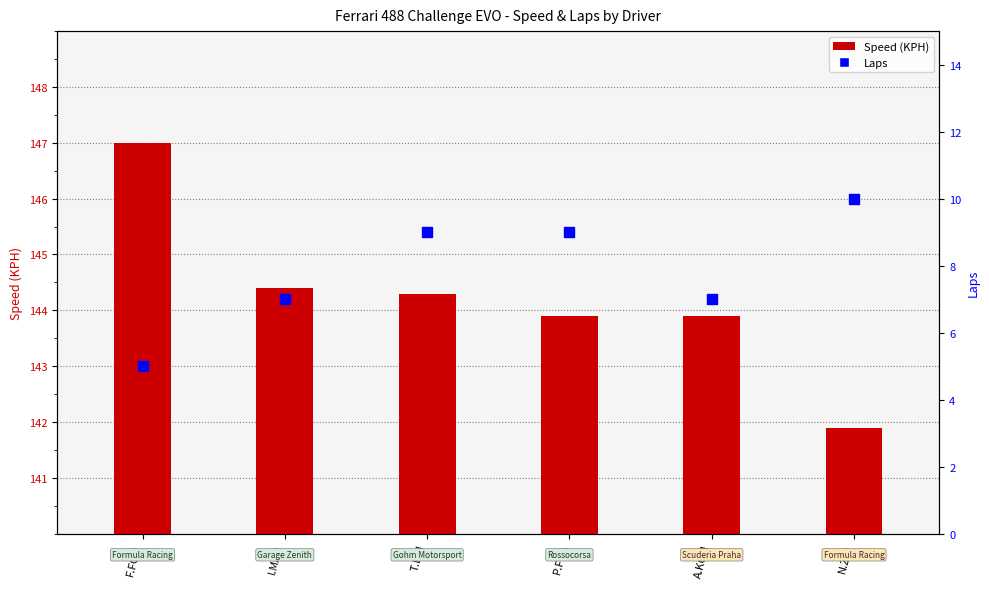

Which series contains the highest Y value?

Speed (KPH)